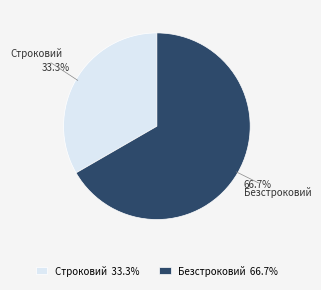

True or false: Безстроковий accounts for 75% of the total.

False